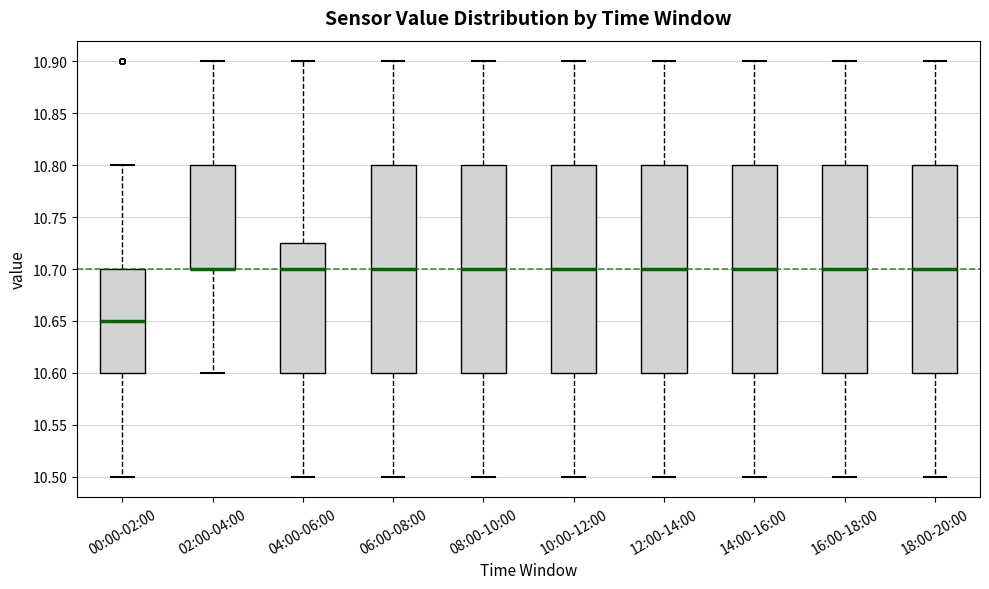

Where is the lower edge of the box for 08:00-10:00 on the y-axis? The values are not printed on the chart, so give them approximately, as read against the axis.

10.600